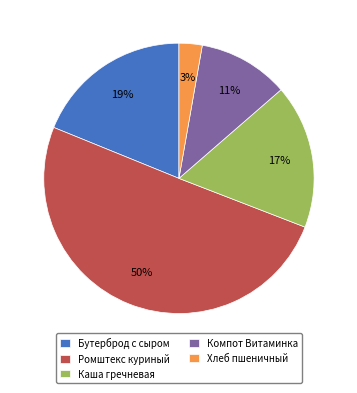

Which has a higher value, Каша гречневая or Компот Витаминка?

Каша гречневая